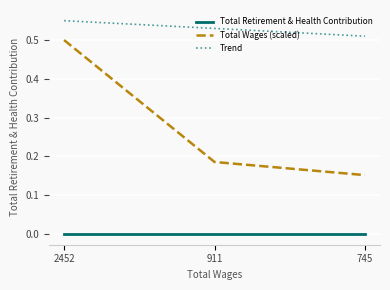

What is the average value of the Total Wages (scaled) series?

0.3